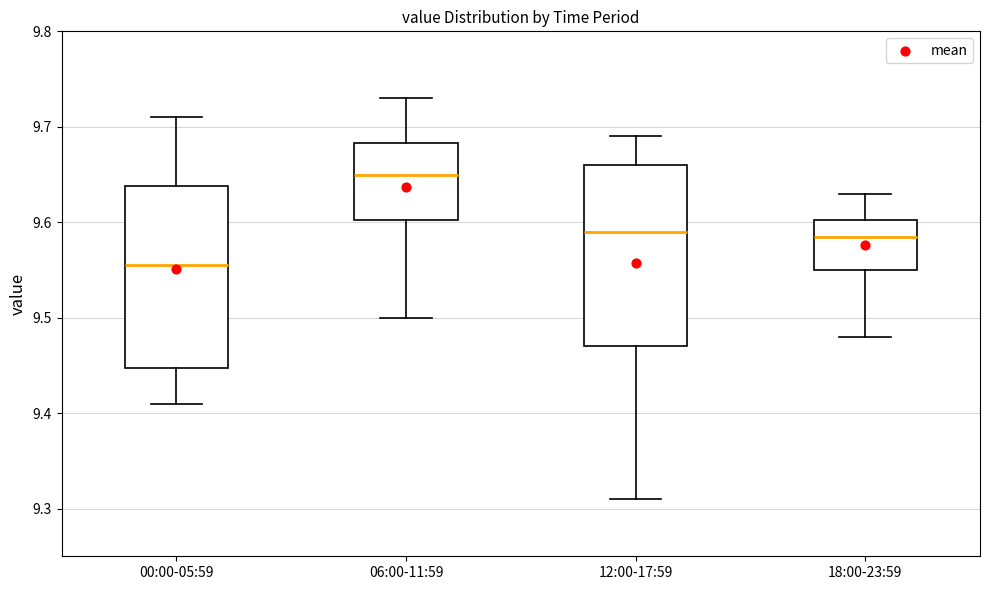

Reading left to right, transcribe this box plot: for each box, give where its median line is, the range the box spans, and where its two whiskers end, as read against the y-axis. The values are not printed on the chart, so give them approximately, as read against the axis.

00:00-05:59: median 9.56, box 9.45 to 9.64, whiskers 9.41 to 9.71
06:00-11:59: median 9.65, box 9.60 to 9.68, whiskers 9.50 to 9.73
12:00-17:59: median 9.59, box 9.47 to 9.66, whiskers 9.31 to 9.69
18:00-23:59: median 9.59, box 9.55 to 9.60, whiskers 9.48 to 9.63